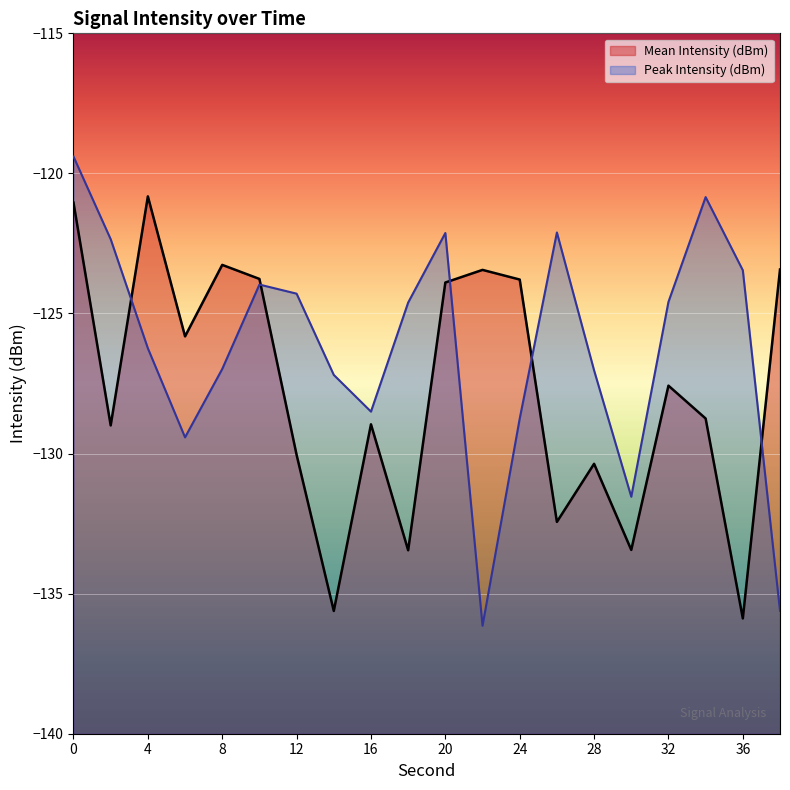

What is the sum of the Peak Intensity (dBm) values at 16 and 4?

-254.7